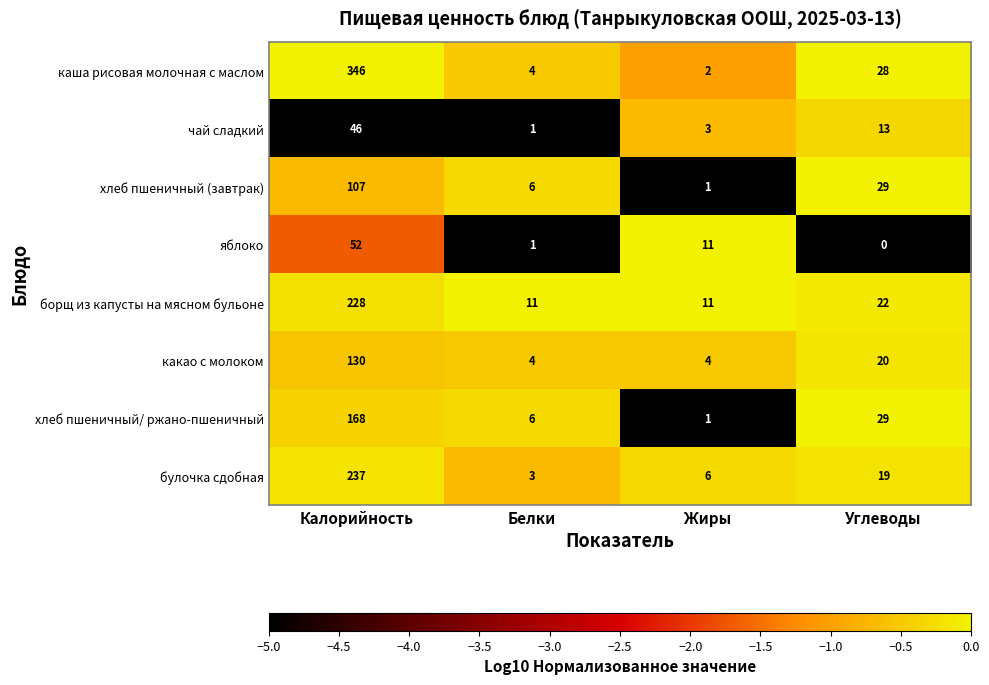

At which category is the sum across all series the highest?

Калорийность